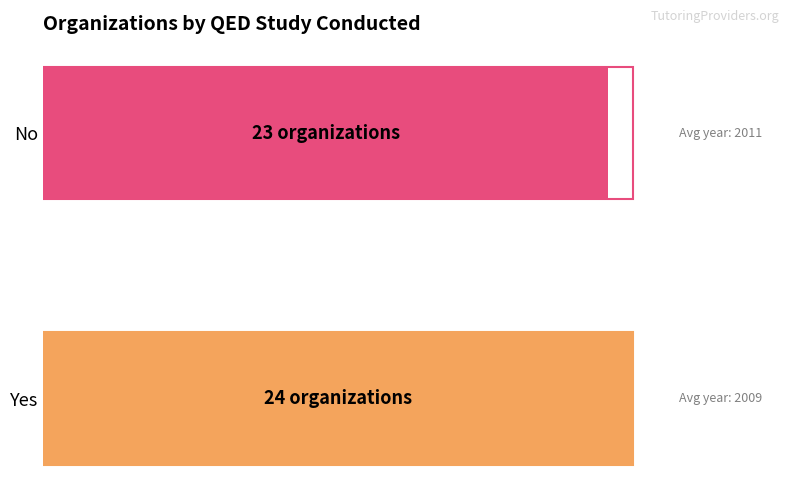

Rank the categories by value from highest to lowest.

Yes, No